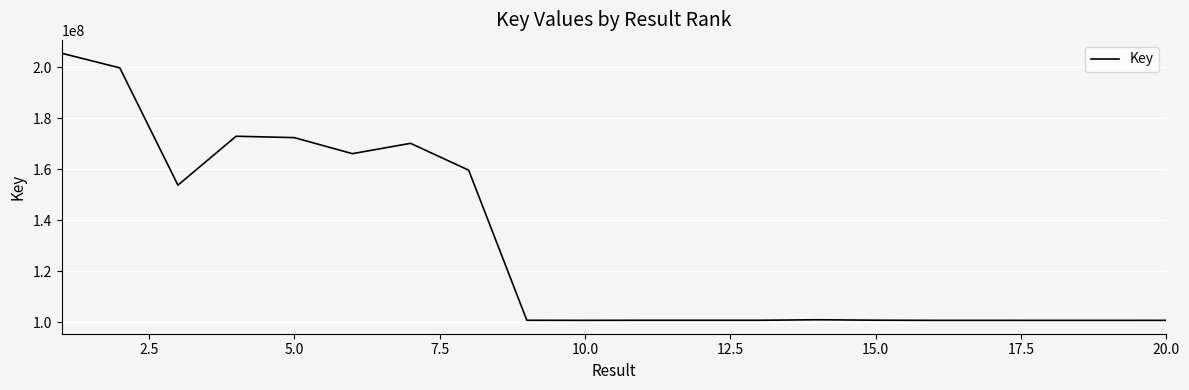

What is the greatest value displayed?

205392933